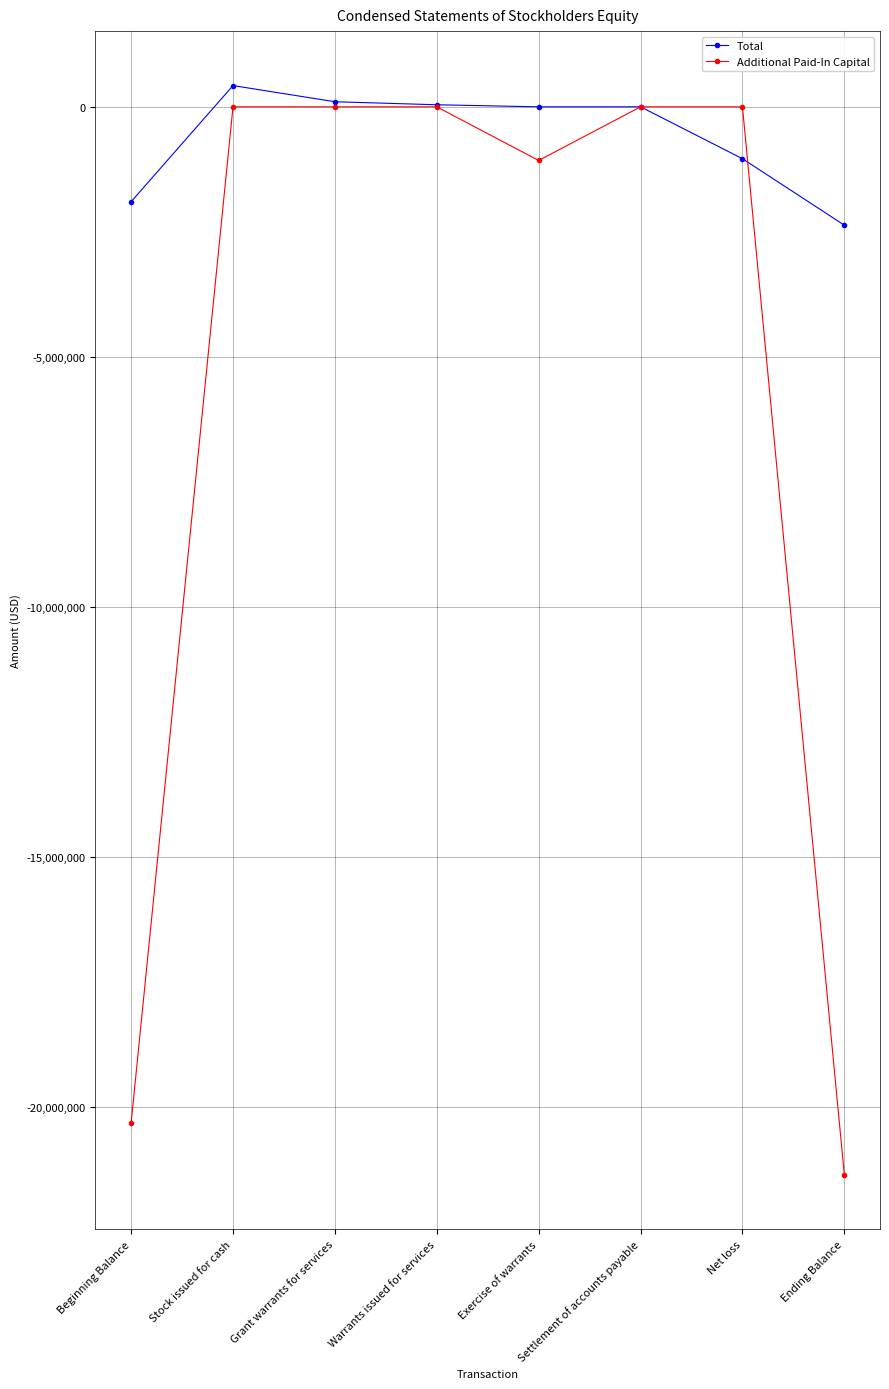

How many categories are shown in the chart?

8